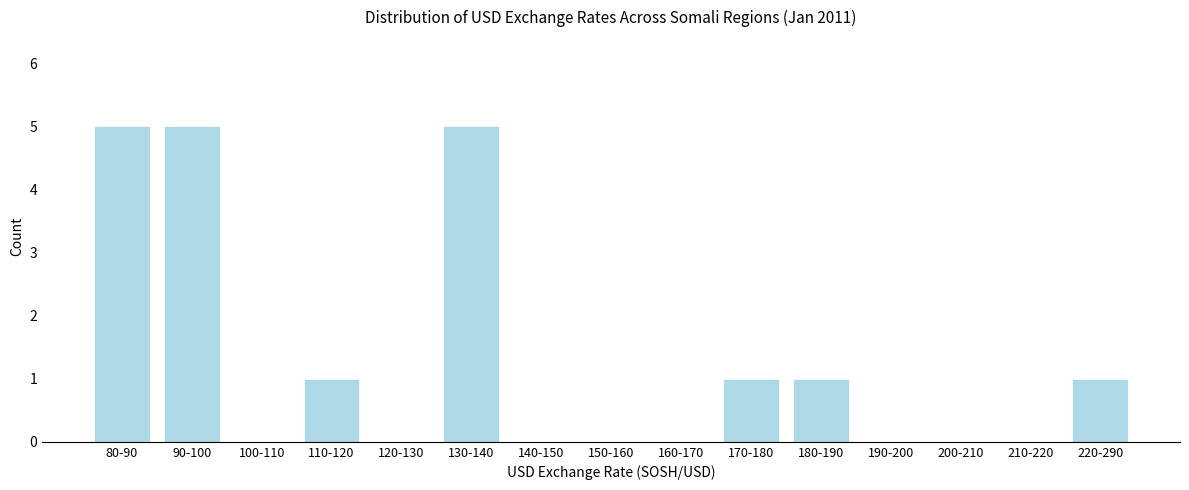

Reading left to right, extract all data points from this chart.

80-90=5	90-100=5	100-110=0	110-120=1	120-130=0	130-140=5	140-150=0	150-160=0	160-170=0	170-180=1	180-190=1	190-200=0	200-210=0	210-220=0	220-290=1